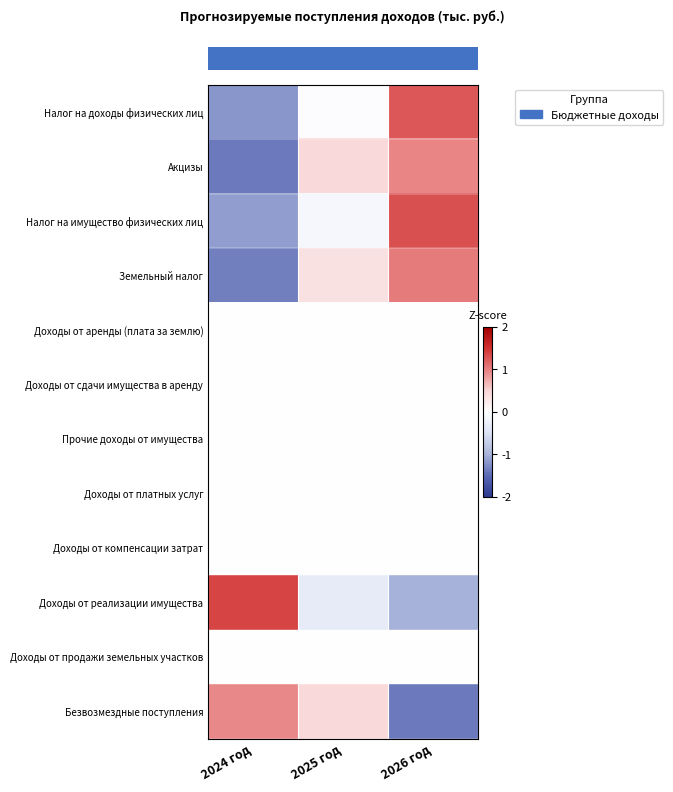

Count the number of categories in the chart.

3